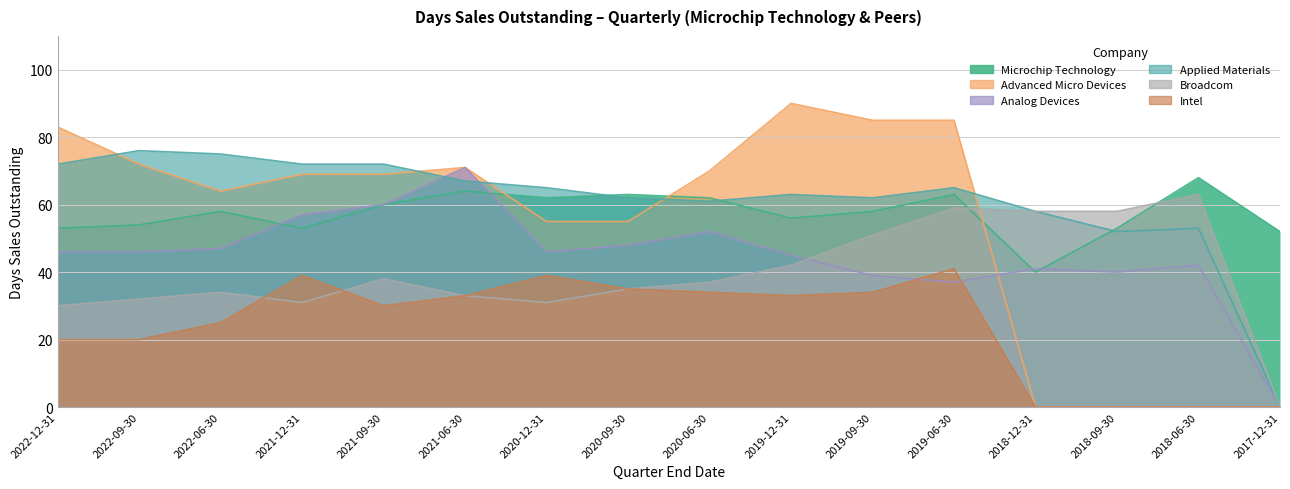

What is the label of the 7th point from the left?

2020-12-31